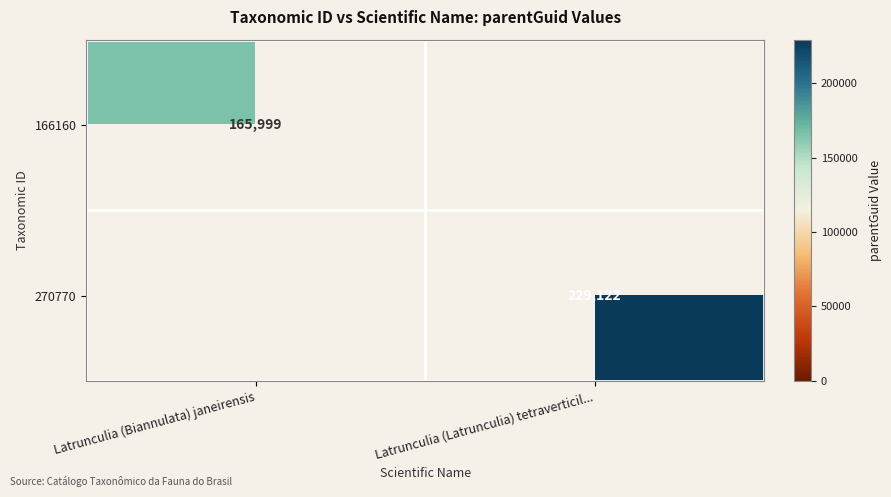

Is the value of 166160 at Latrunculia (Biannulata) janeirensis greater than the value of 270770 at Latrunculia (Latrunculia) tetraverticil...?

No